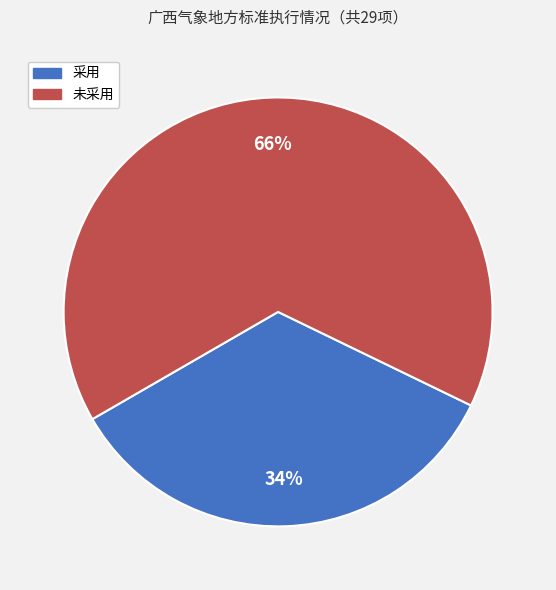

Is there any slice that represents more than half of the pie?

Yes